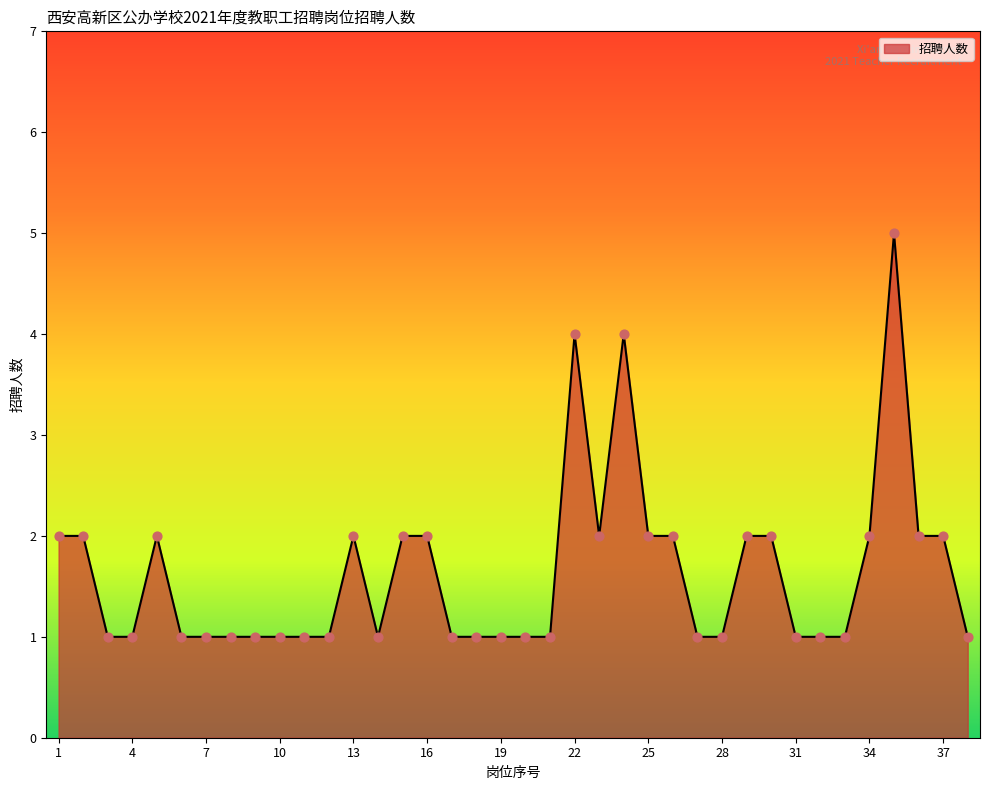

What is the difference between the maximum and minimum values?

4